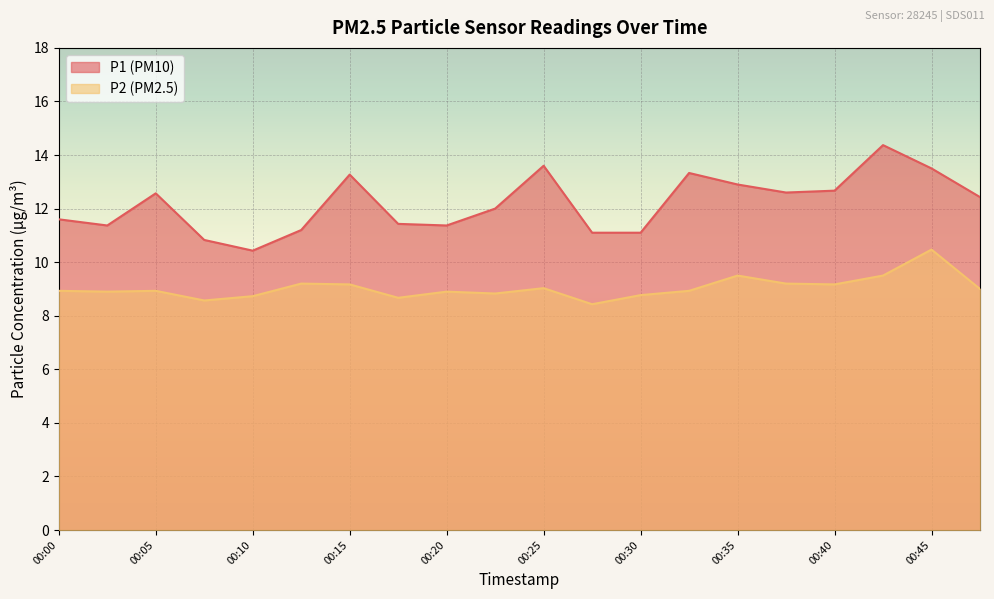

Reading right to left, list all the values displayed in this chart.

P1: 00:47=12.4	00:45=13.5	00:42=14.4	00:40=12.7	00:37=12.6	00:35=12.9	00:32=13.3	00:30=11.1	00:27=11.1	00:25=13.6	00:22=12.0	00:20=11.4	00:17=11.4	00:15=13.3	00:12=11.2	00:10=10.4	00:07=10.8	00:05=12.6	00:02=11.4	00:00=11.6
P2: 00:47=9.0	00:45=10.5	00:42=9.5	00:40=9.2	00:37=9.2	00:35=9.5	00:32=8.9	00:30=8.8	00:27=8.4	00:25=9.0	00:22=8.8	00:20=8.9	00:17=8.7	00:15=9.2	00:12=9.2	00:10=8.7	00:07=8.6	00:05=8.9	00:02=8.9	00:00=8.9